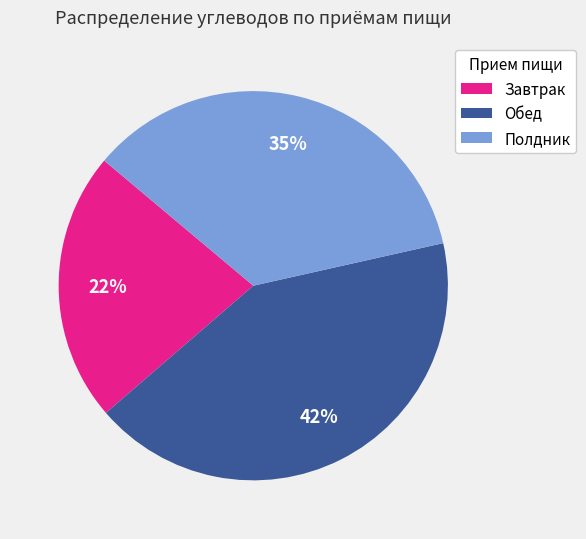

Rank the categories by value from highest to lowest.

Обед, Полдник, Завтрак